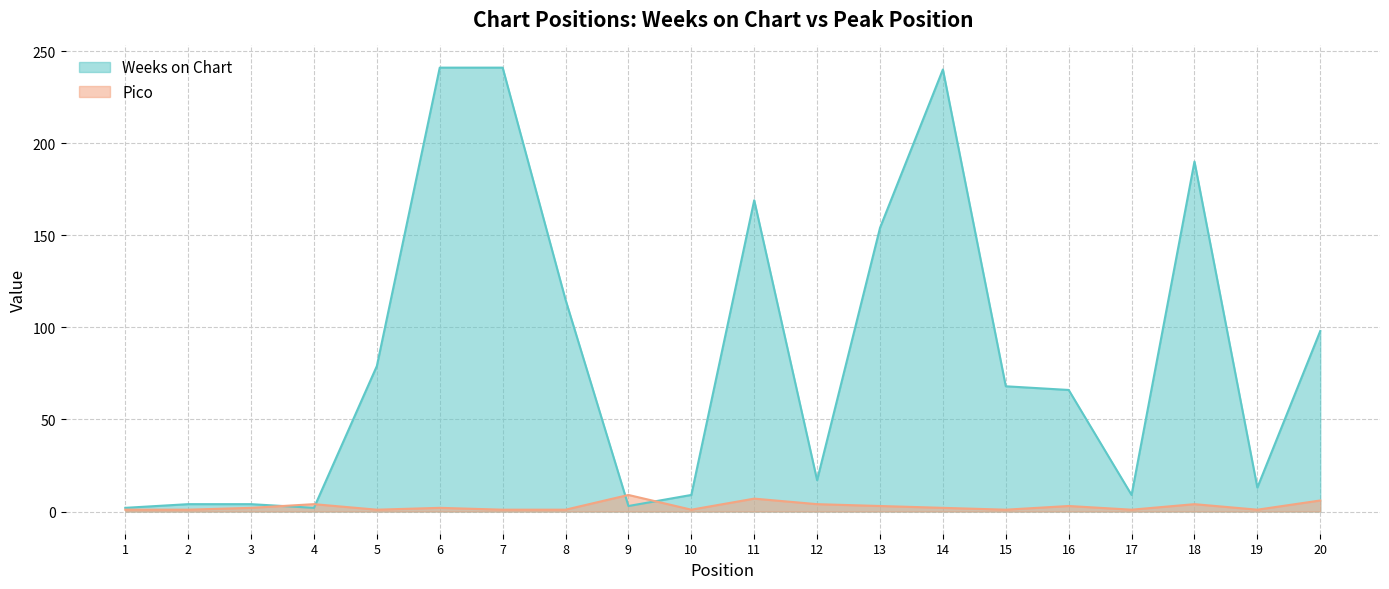

At which category does the chart reach its minimum across all series?

1